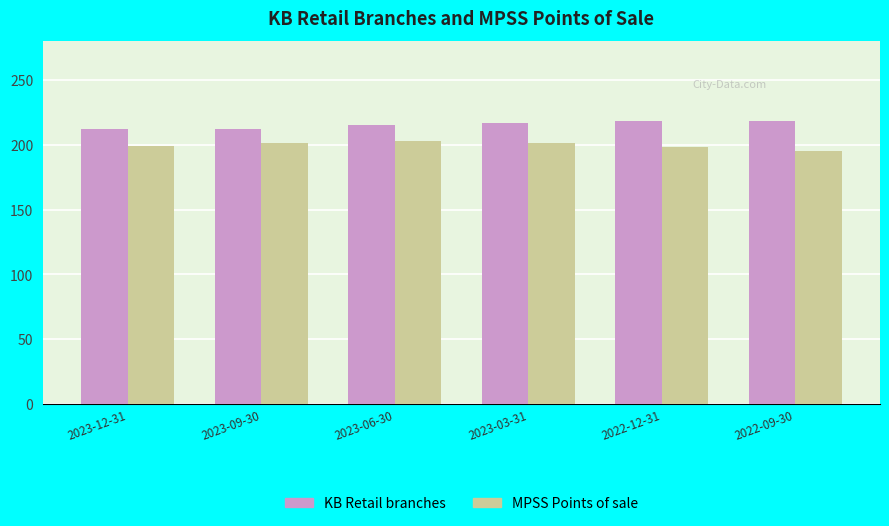

What is the total value across all series at 2022-09-30?

413